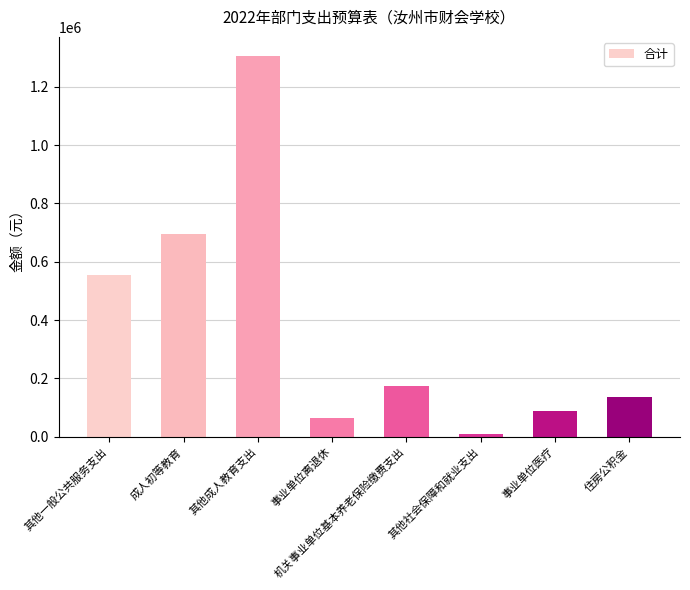

The chart shows a value of 104834.2 at 事业单位离退休. True or false?

False